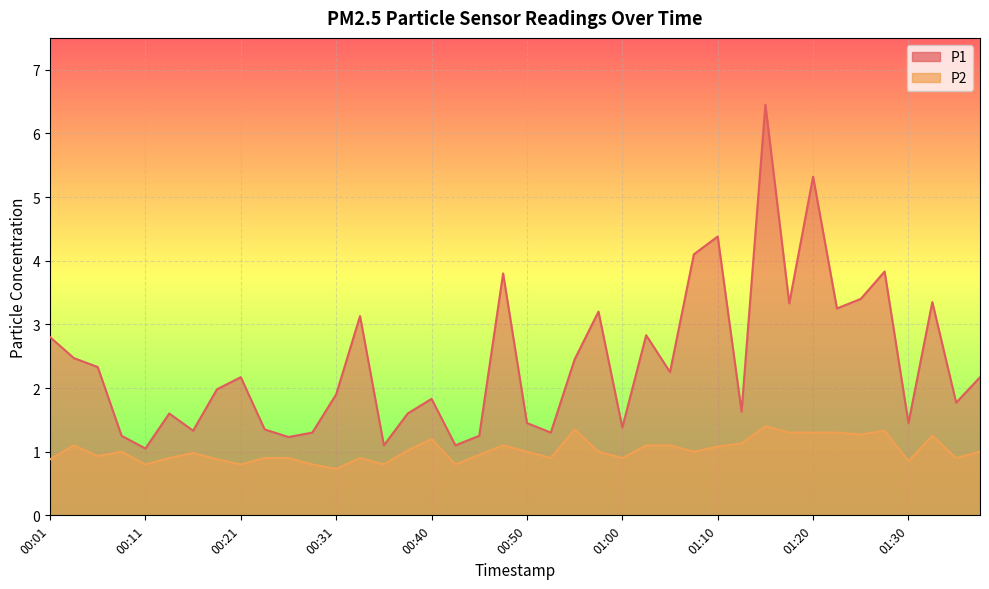

True or false: P1 has more than 0 interior local peaks.

True